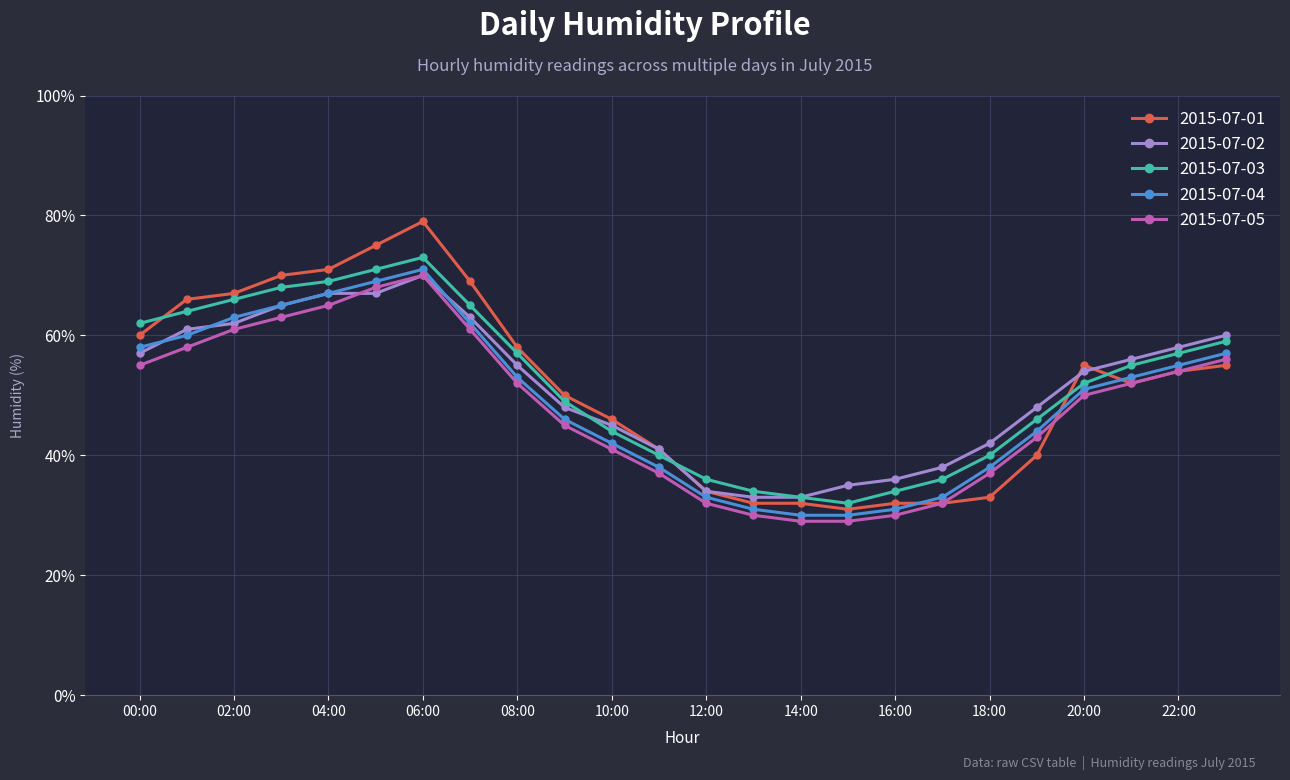

Which series has the largest range (max minus min)?

2015-07-01